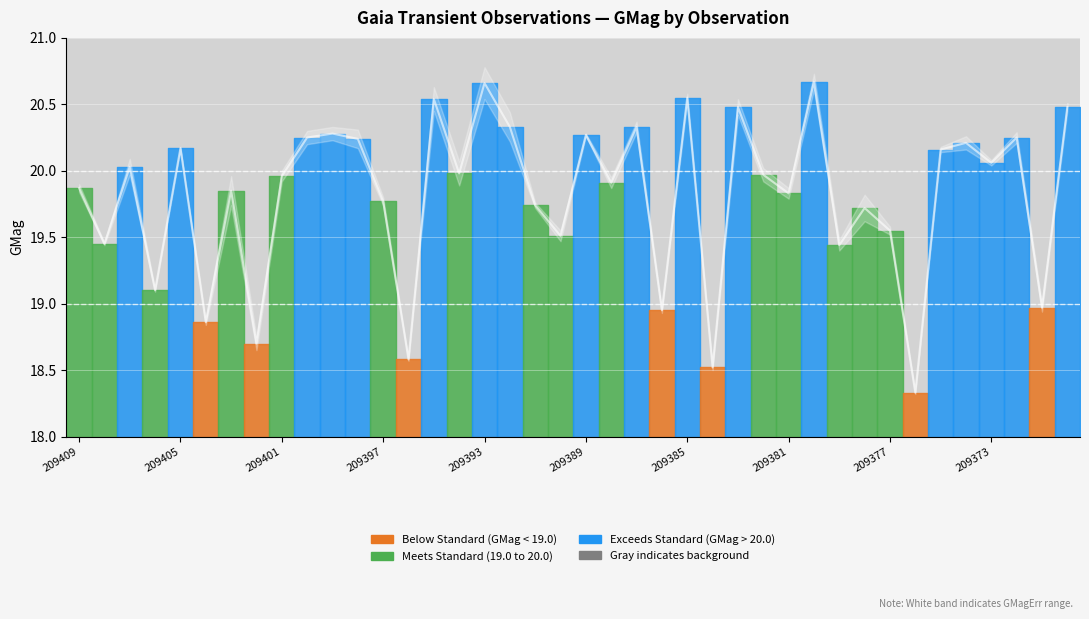

What is the difference between the values at GaiaX23-209390 and GaiaX23-209373?

0.5